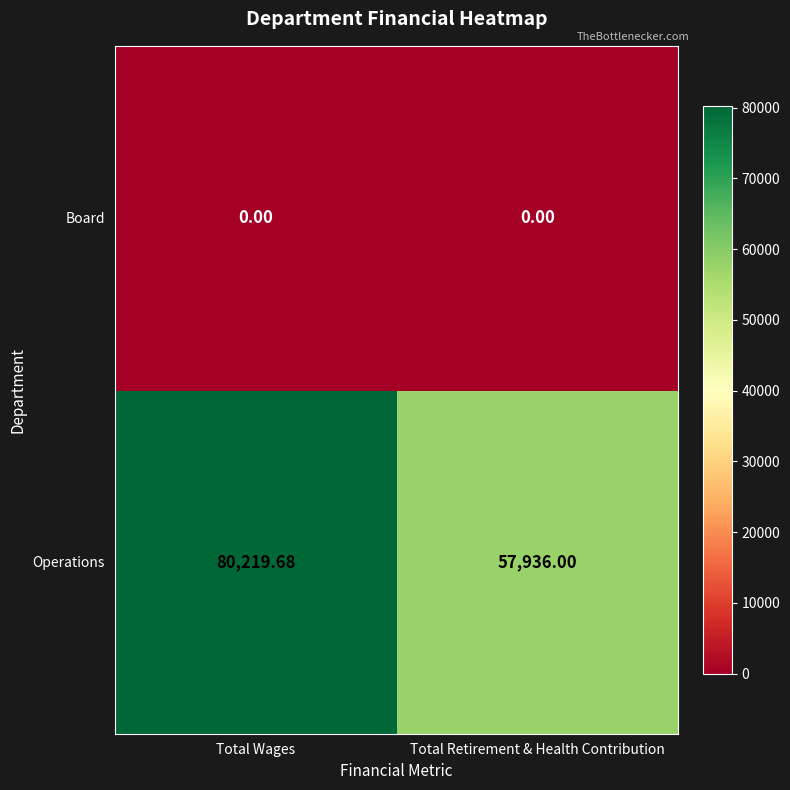

At which category is the sum across all series the highest?

Total Wages